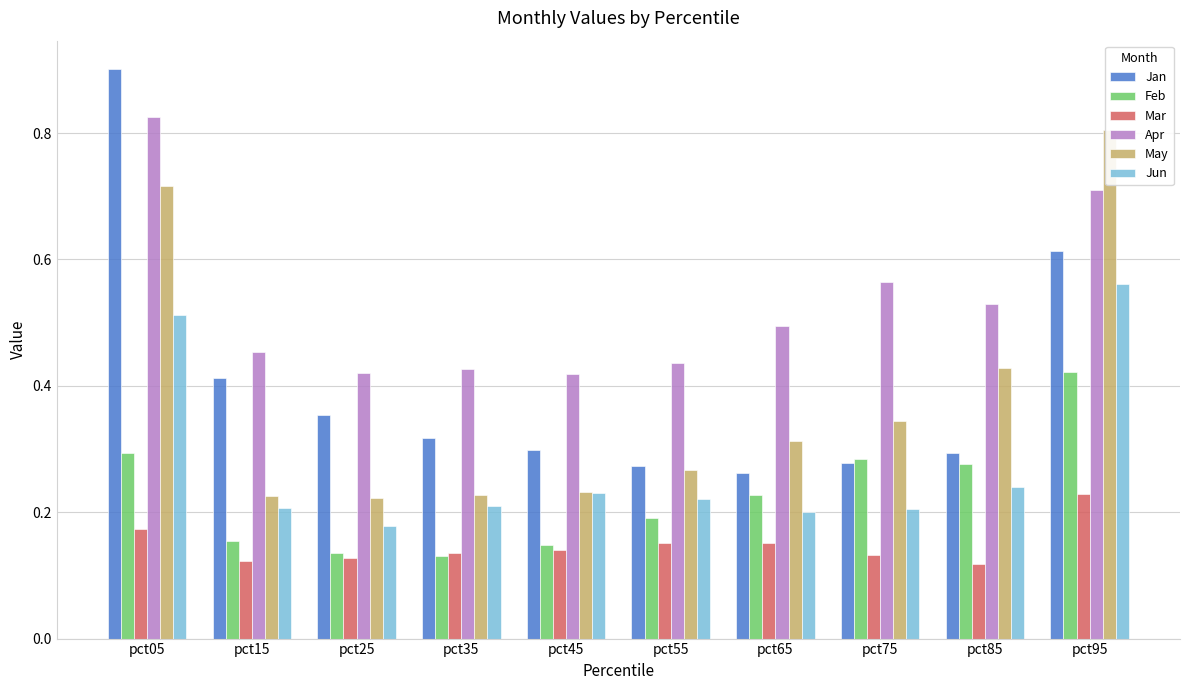

How many bars are there in total?

60